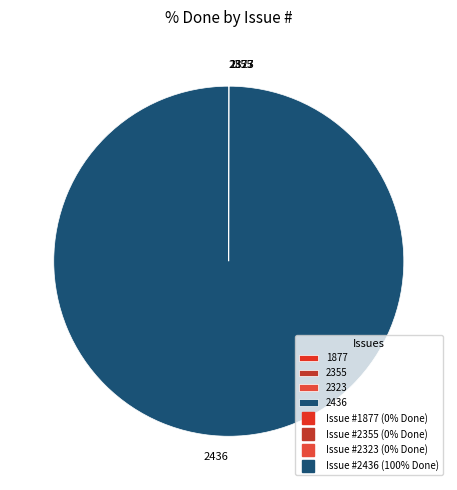

Is there any slice that represents more than half of the pie?

Yes